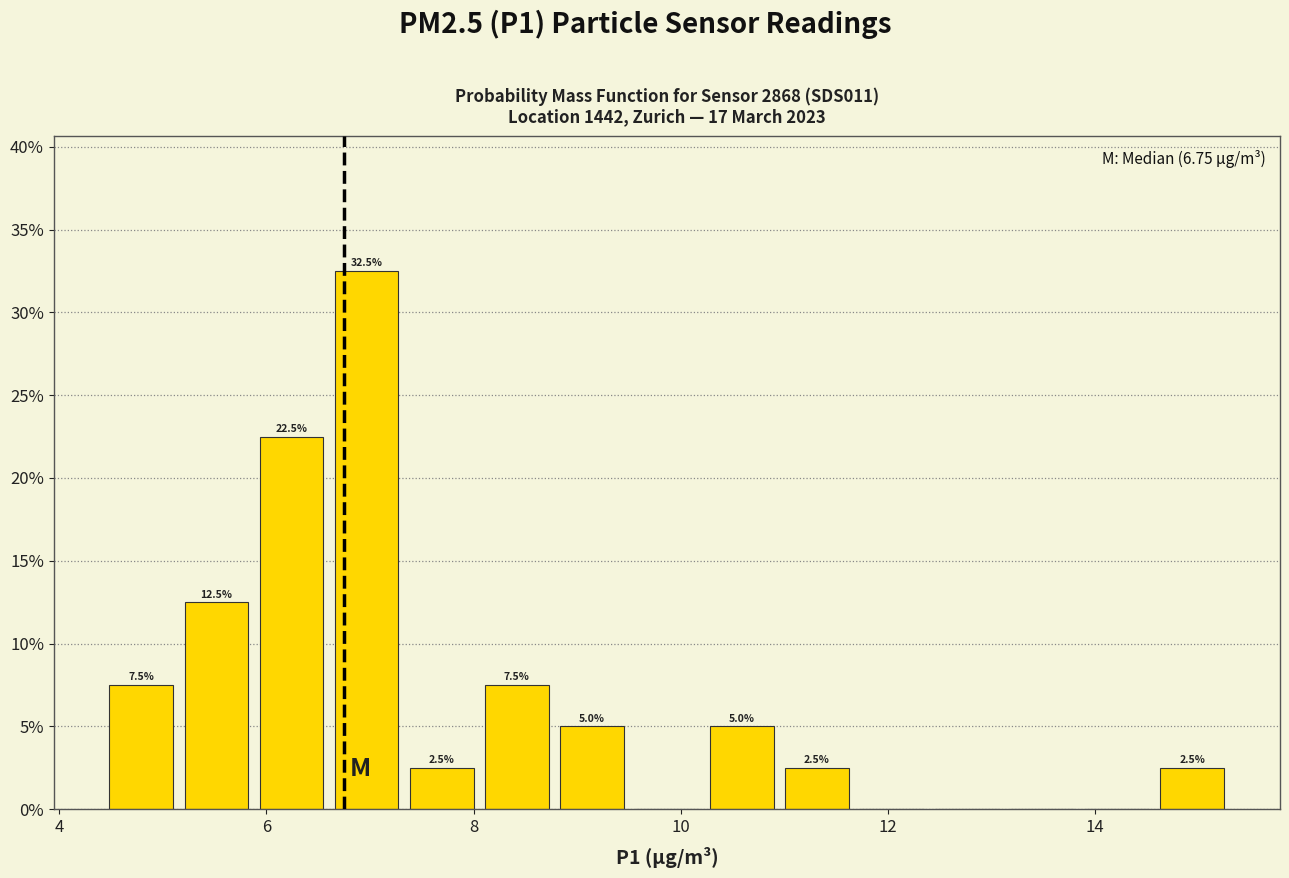

Read against the x-axis, roughly where is the centre of the tallest bar?

7.0